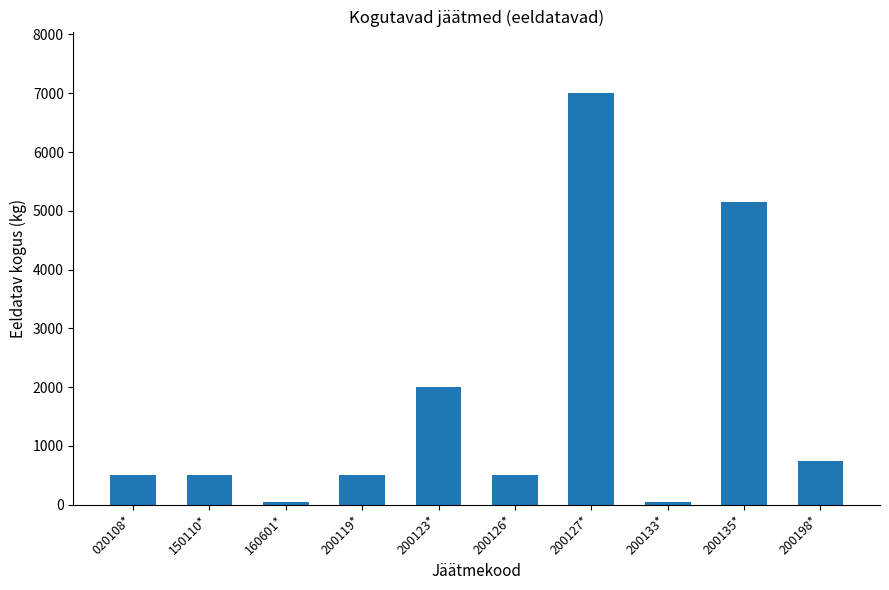

Read the value at 200135*, to the nearest 100.

5200